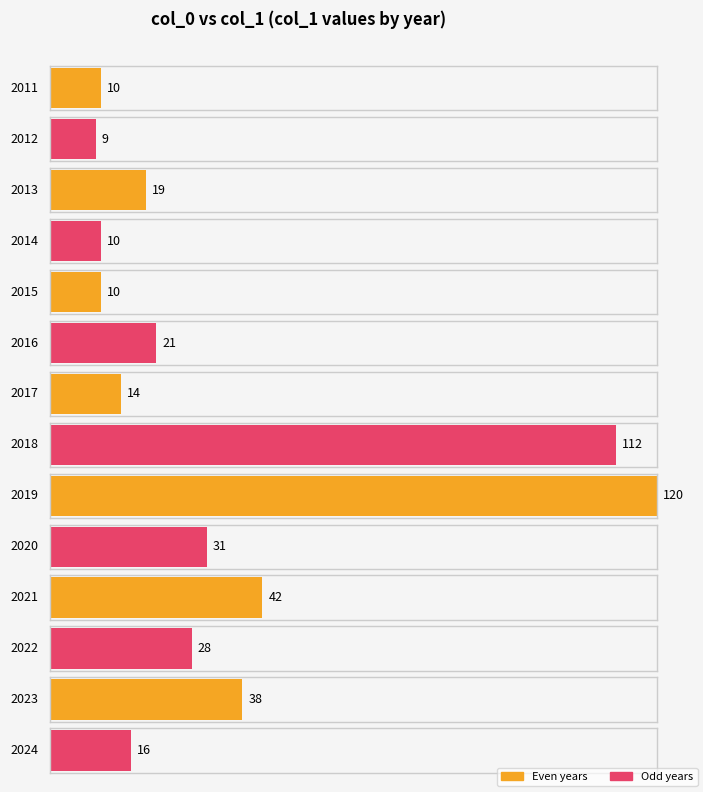

What is the sum of all values?

480